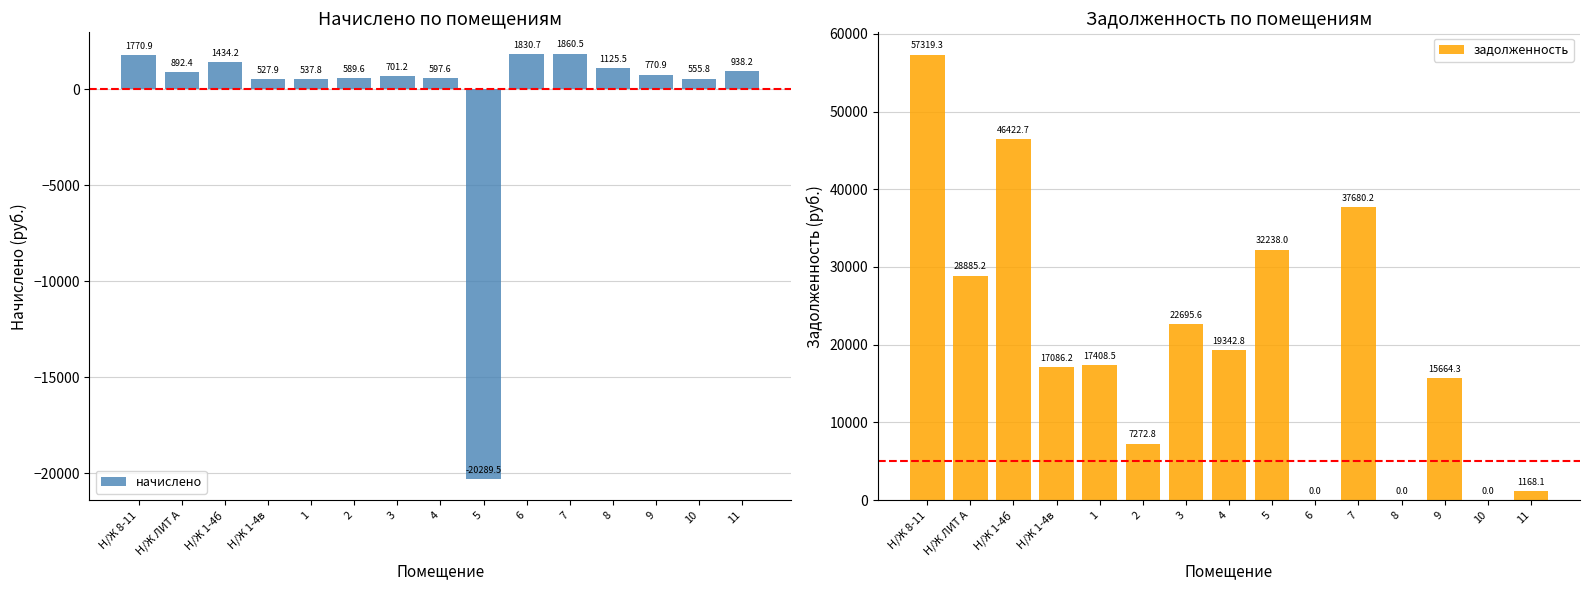

Reading right to left, extract all data points from this chart.

начислено: 938.2	555.8	770.9	1125.5	1860.5	1830.7	-20289.5	597.6	701.2	589.6	537.8	527.9	1434.2	892.4	1770.9
задолженность: 1168.1	0.0	15664.3	0.0	37680.2	0.0	32238.0	19342.8	22695.6	7272.8	17408.5	17086.2	46422.7	28885.2	57319.3